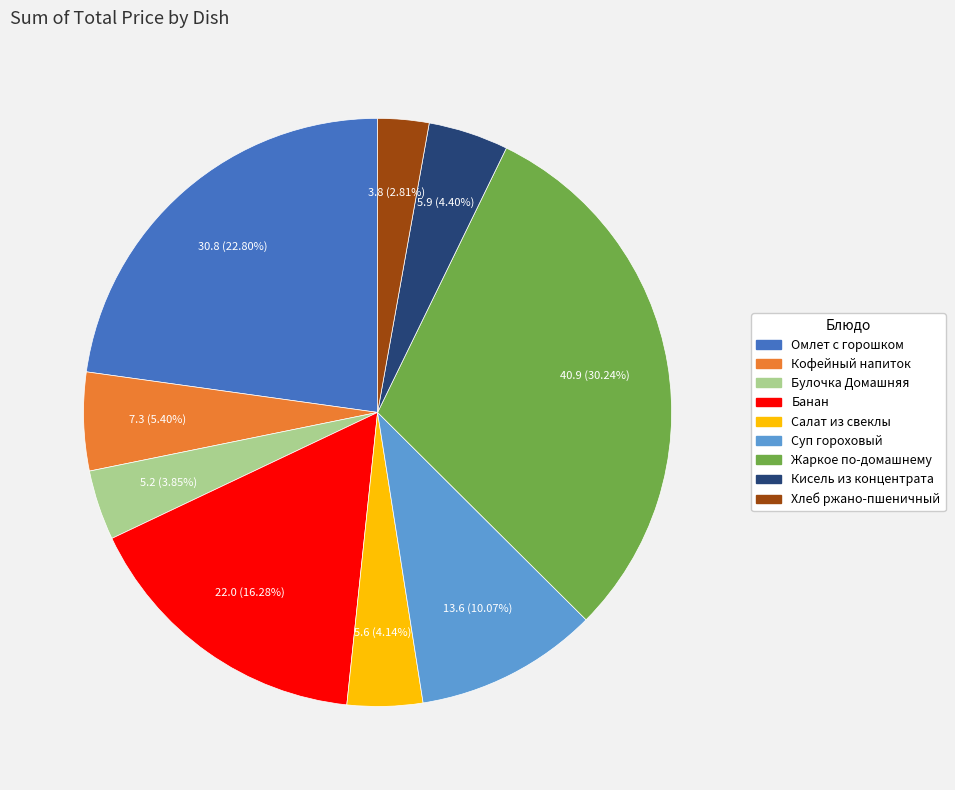

What is the ratio of the value at Суп гороховый to the value at Жаркое по-домашнему?

0.3